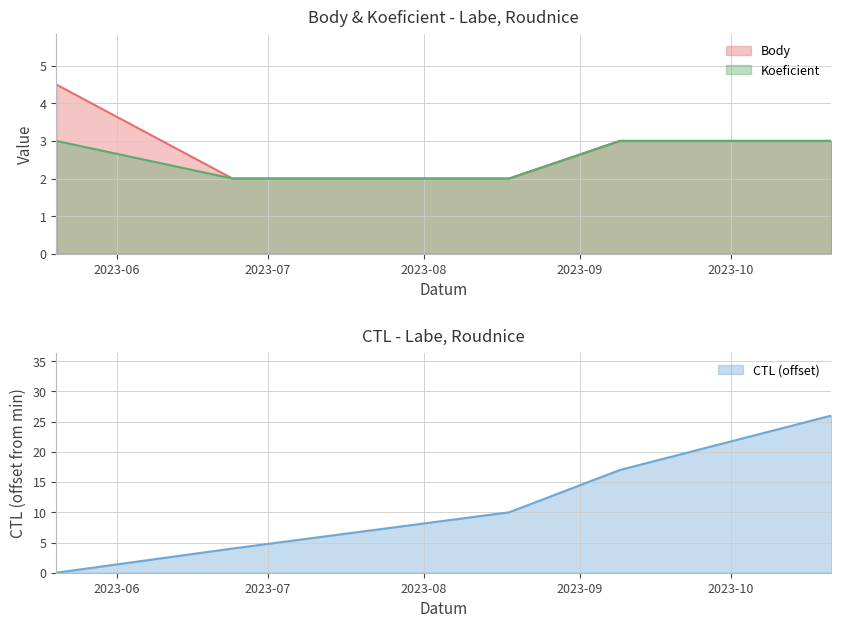

At which category is the sum across all series the highest?

2023-10-21